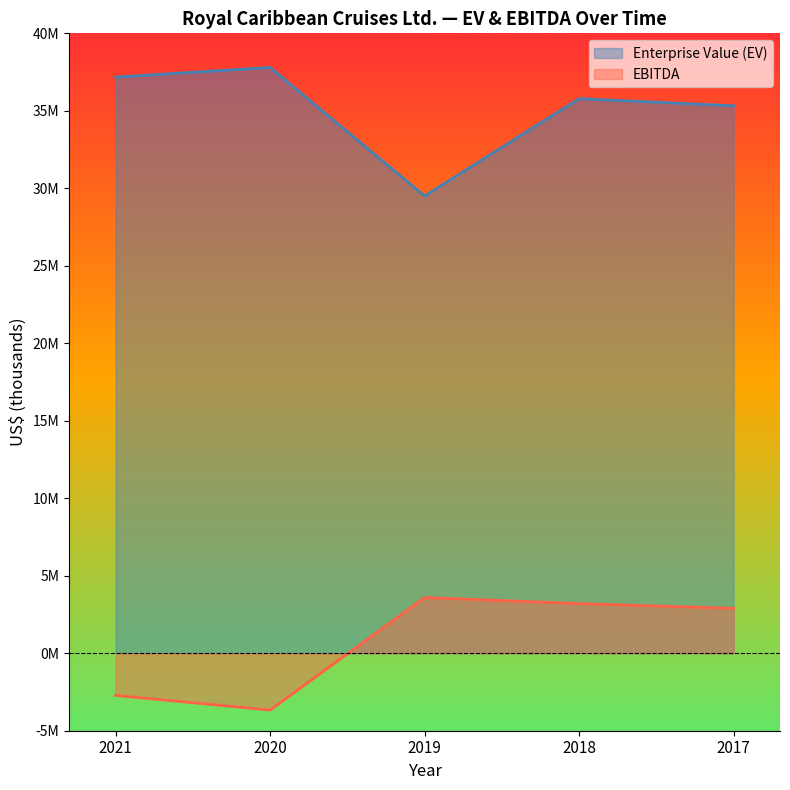

What is the maximum value shown in the chart?

37799471